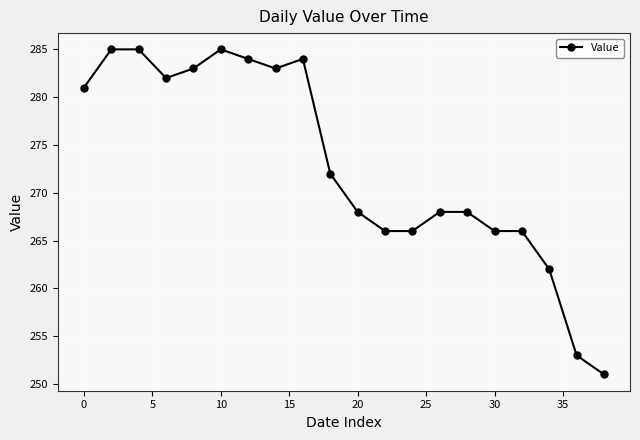

How many series are shown in this chart?

1